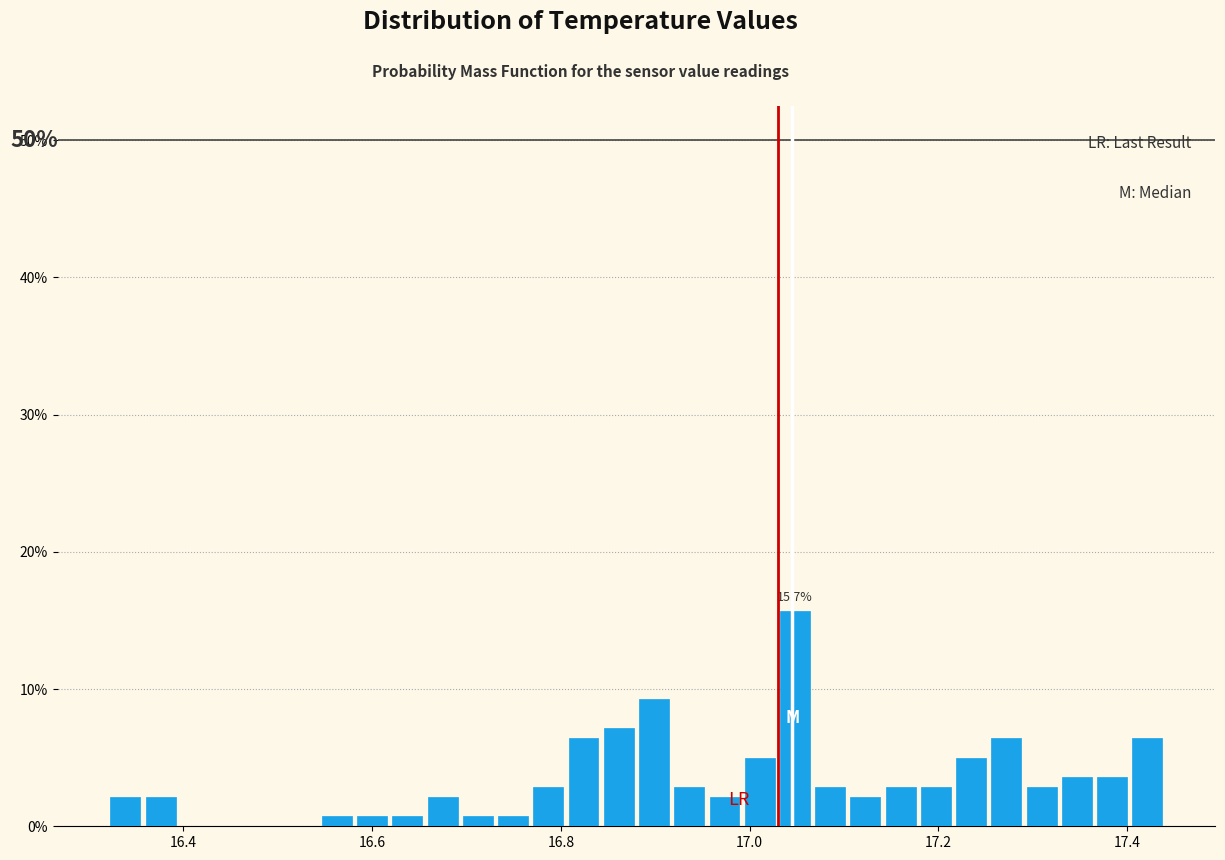

Read against the x-axis, roughly where is the centre of the tallest bar?

17.04